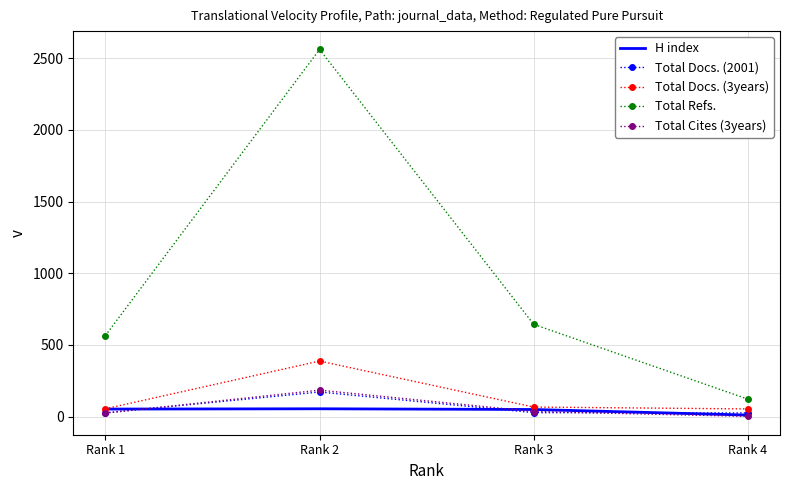

At which label does Total Refs. first exceed 643?

Rank 2